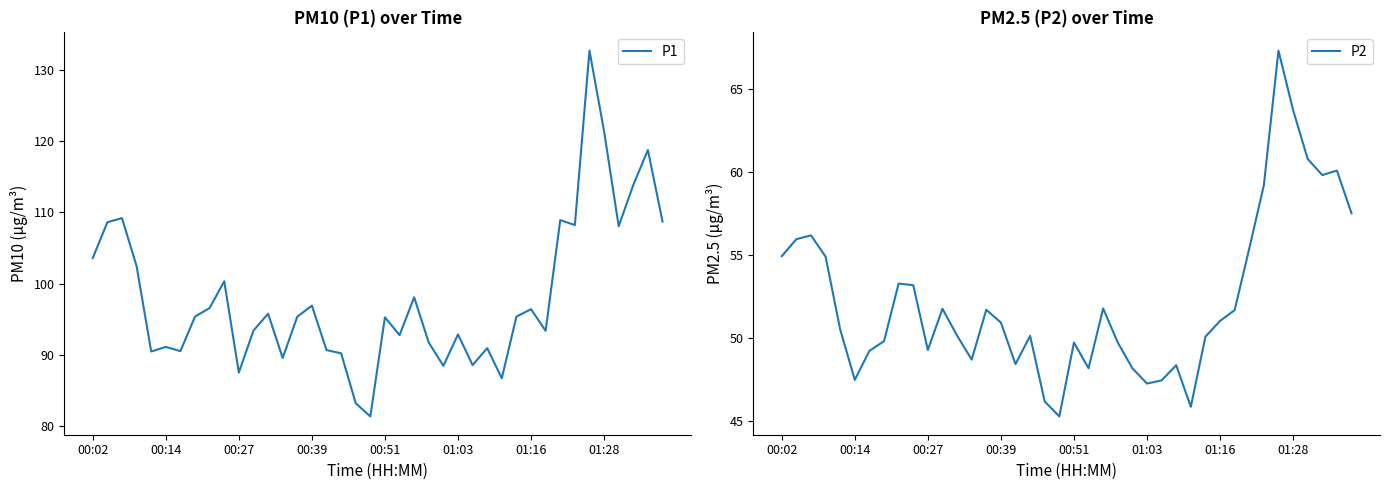

Rank the series by their average value, from lowest to highest.

P2, P1